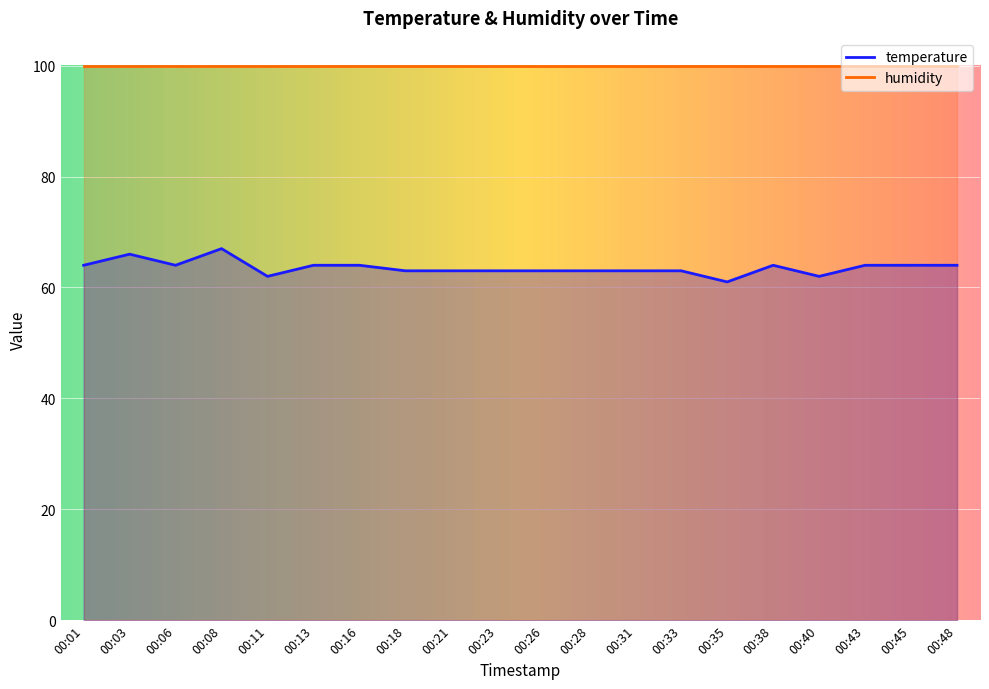

At which category does the data reach its first local valley?

00:06